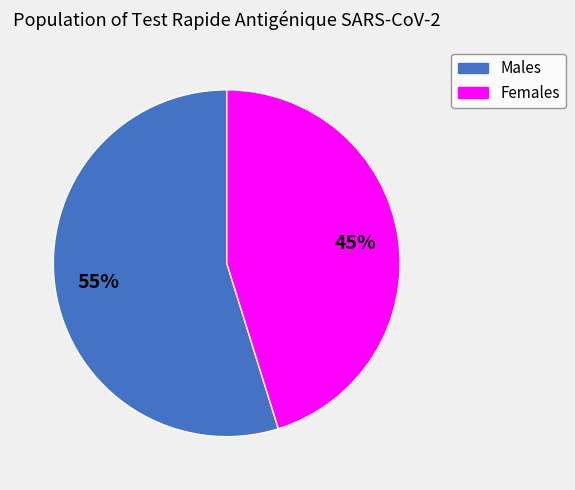

Which has a higher value, Males or Females?

Males